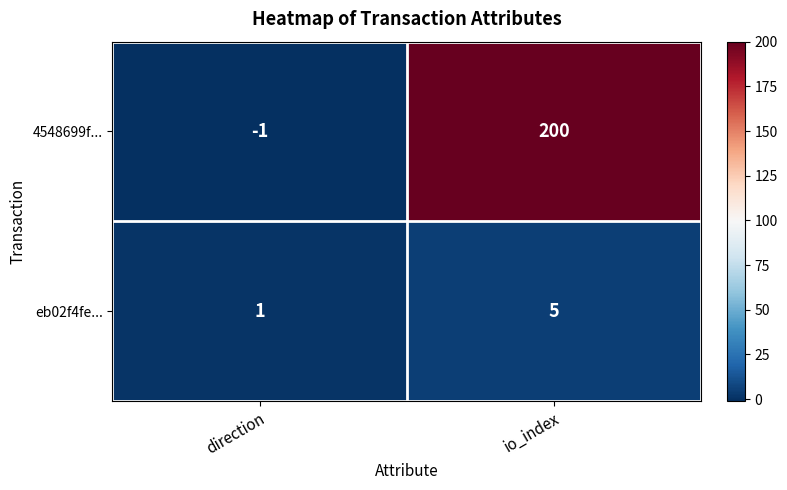

What is the approximate value of 4548699f... at io_index, to the nearest 5?

200